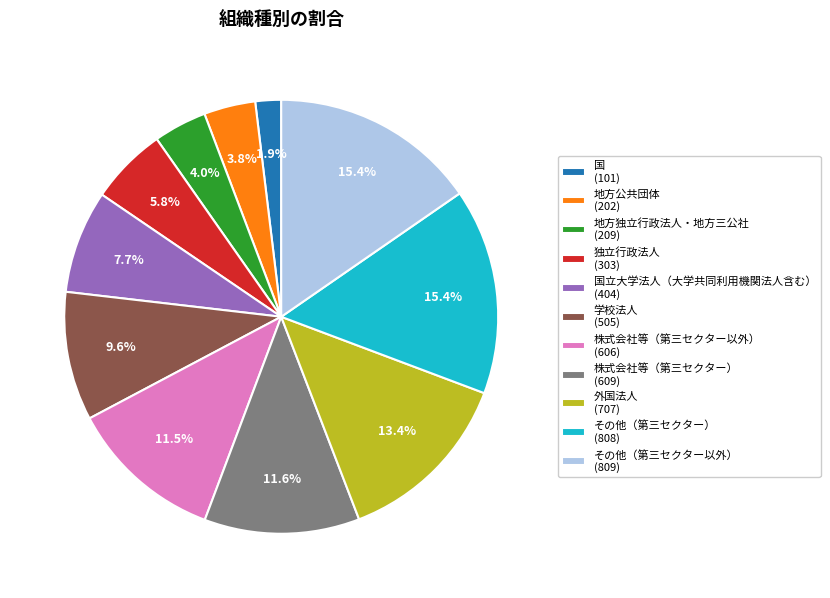

Is there any slice that represents more than half of the pie?

No